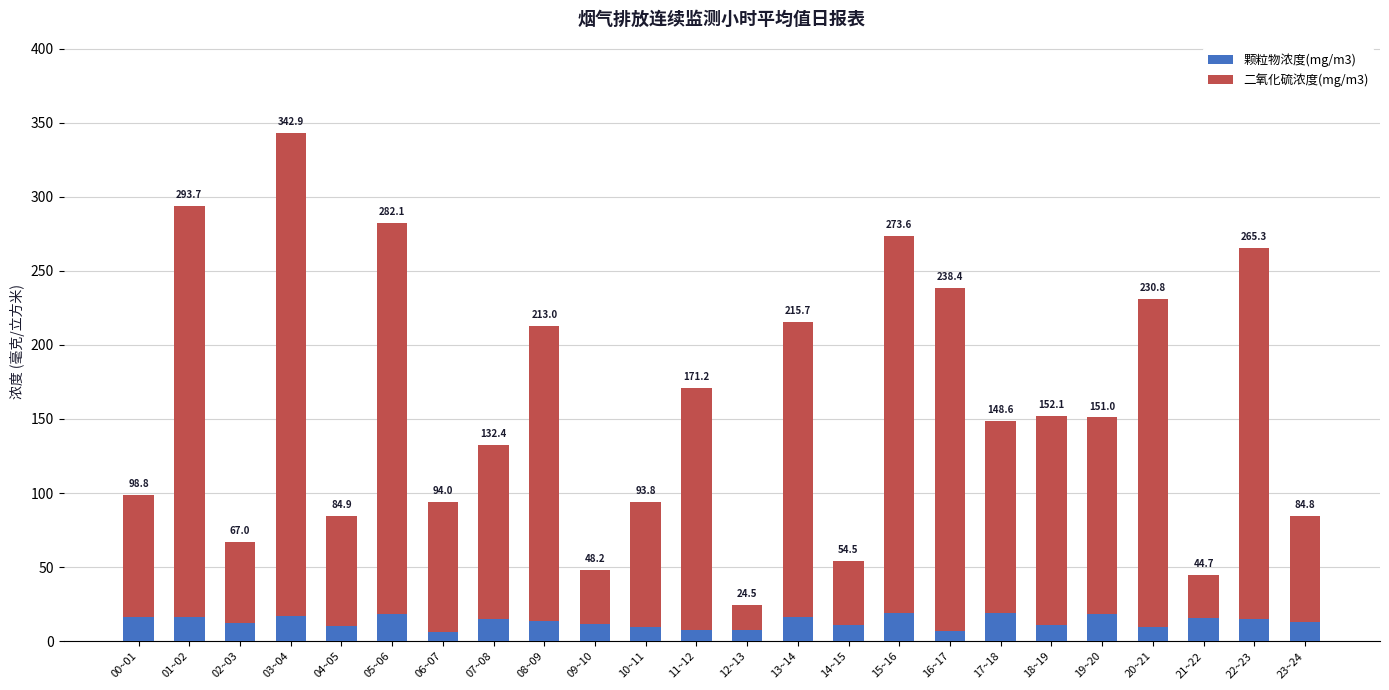

How many bars are there in total?

24